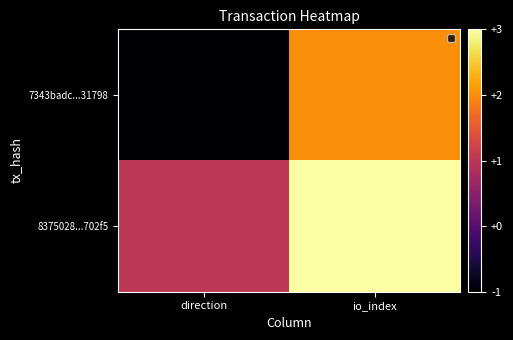

Between io_index and direction, which is larger?

io_index